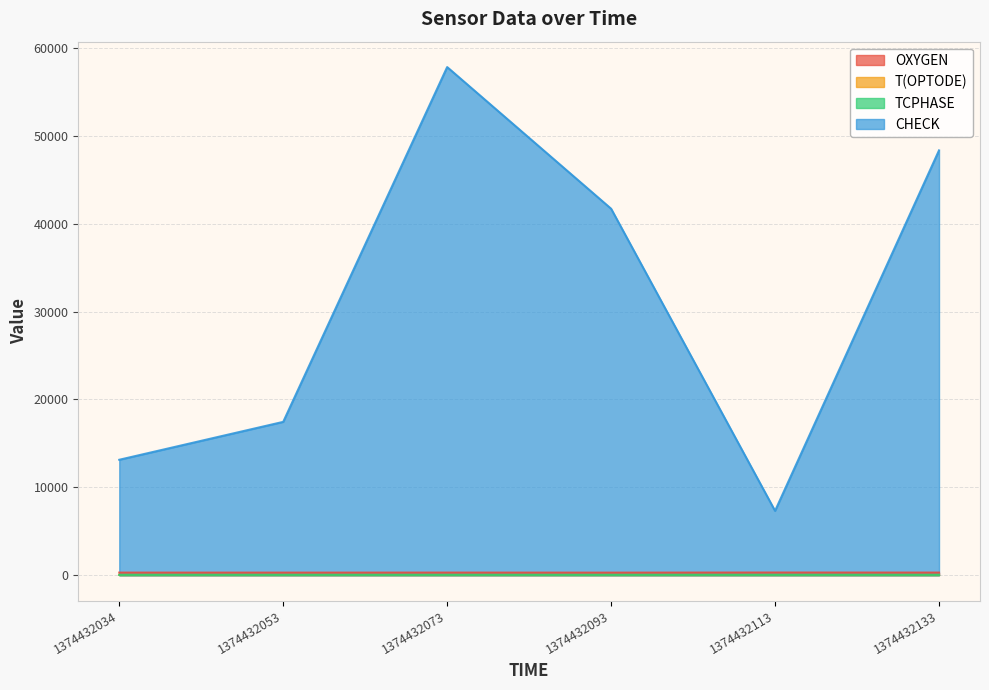

What is the minimum value for TCPHASE?

24.5